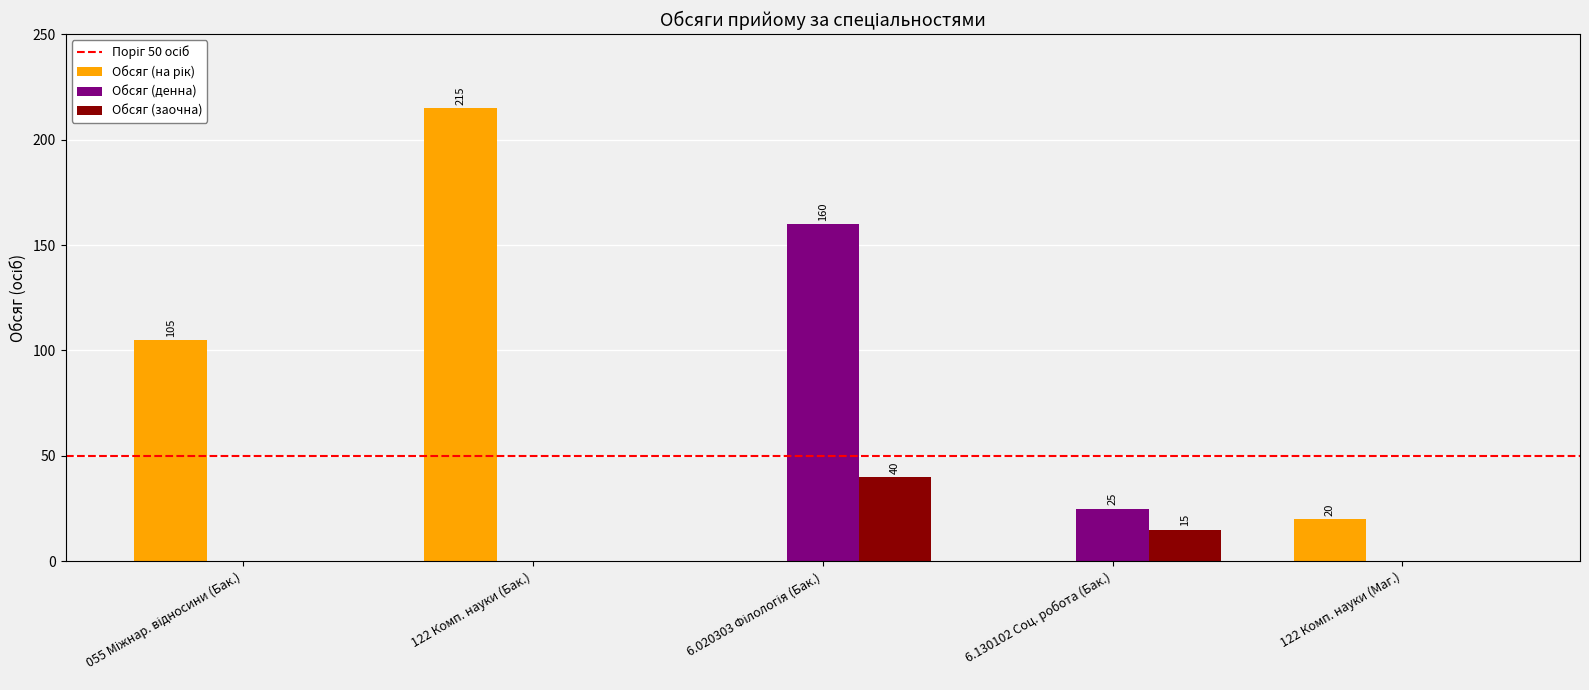

The Обсяг (заочна) series shows 15 at 6.130102 Соц. робота (Бак.). True or false?

True